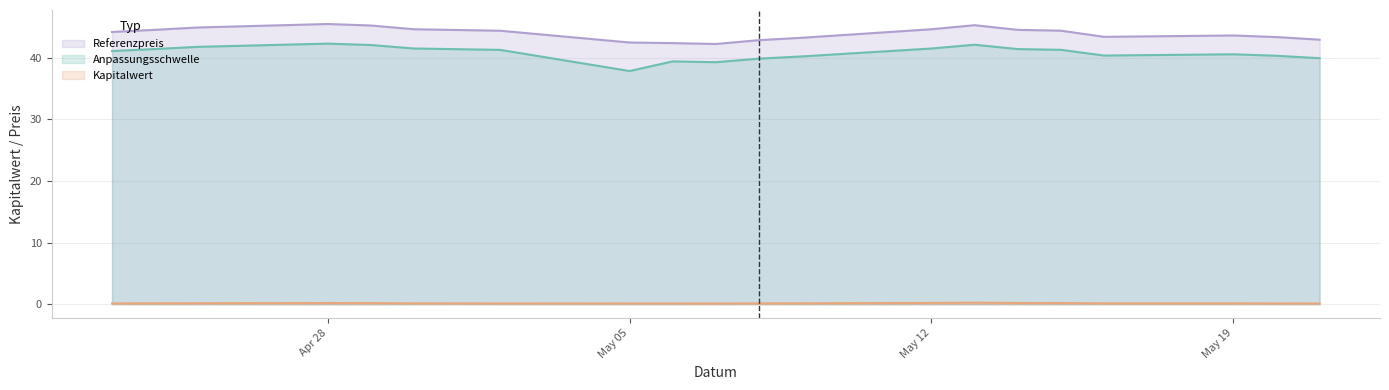

Reading left to right, transcribe all the data shown in this chart.

Anpassungsschwelle: 2025-05-21=39.9	2025-05-20=40.3	2025-05-19=40.6	2025-05-16=40.4	2025-05-15=41.3	2025-05-14=41.4	2025-05-13=42.1	2025-05-12=41.5	2025-05-09=40.2	2025-05-08=39.9	2025-05-07=39.3	2025-05-06=39.4	2025-05-05=37.9	2025-05-02=41.3	2025-04-30=41.5	2025-04-29=42.1	2025-04-28=42.3	2025-04-25=41.8	2025-04-24=41.4	2025-04-23=41.1
Referenzpreis: 2025-05-21=42.9	2025-05-20=43.4	2025-05-19=43.6	2025-05-16=43.4	2025-05-15=44.4	2025-05-14=44.5	2025-05-13=45.3	2025-05-12=44.6	2025-05-09=43.2	2025-05-08=42.9	2025-05-07=42.2	2025-05-06=42.4	2025-05-05=42.5	2025-05-02=44.4	2025-04-30=44.6	2025-04-29=45.2	2025-04-28=45.5	2025-04-25=44.9	2025-04-24=44.5	2025-04-23=44.2
Kapitalwert: 2025-05-21=0.1	2025-05-20=0.1	2025-05-19=0.1	2025-05-16=0.1	2025-05-15=0.2	2025-05-14=0.2	2025-05-13=0.3	2025-05-12=0.2	2025-05-09=0.2	2025-05-08=0.1	2025-05-07=0.1	2025-05-06=0.1	2025-05-05=0.1	2025-05-02=0.1	2025-04-30=0.1	2025-04-29=0.2	2025-04-28=0.2	2025-04-25=0.2	2025-04-24=0.2	2025-04-23=0.1